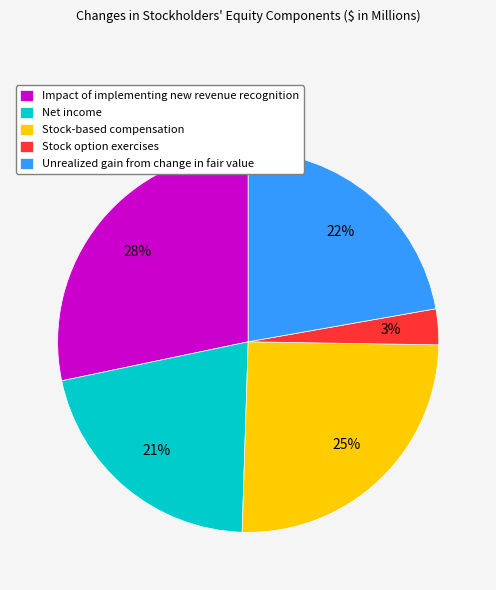

To the nearest percent, what is the average slice percentage?

20%